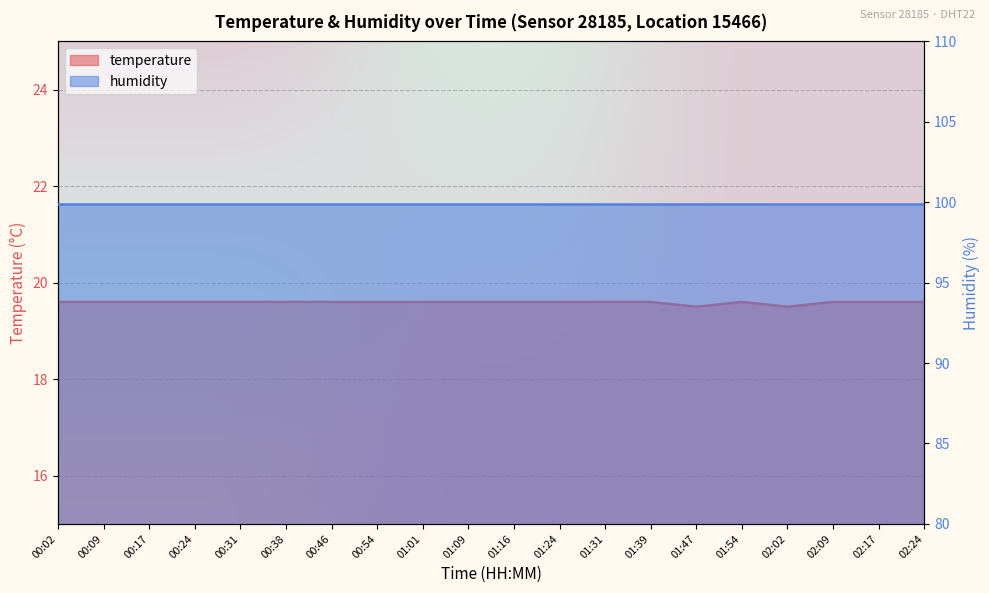

The value at 00:24 is 19.6. True or false?

True